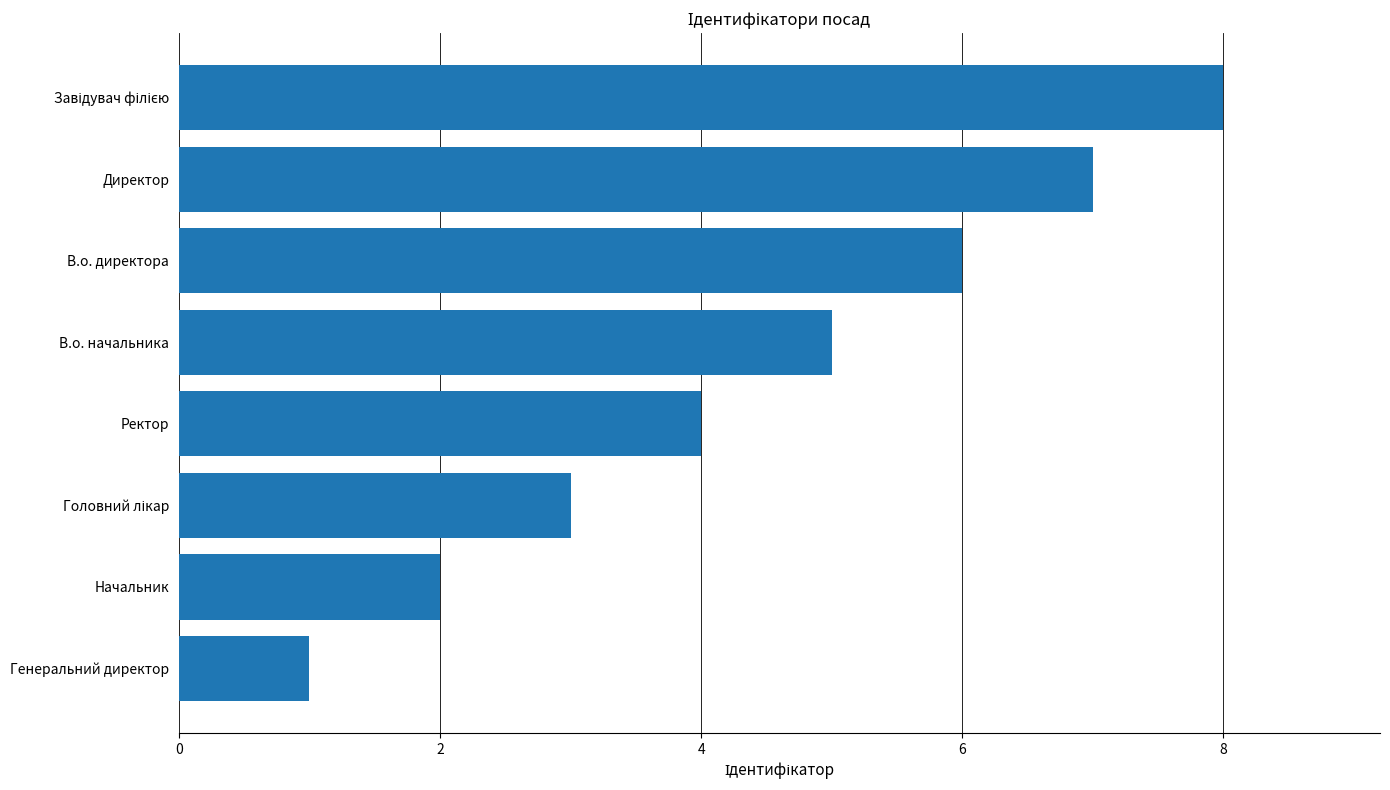

The value at Директор is 9. True or false?

False